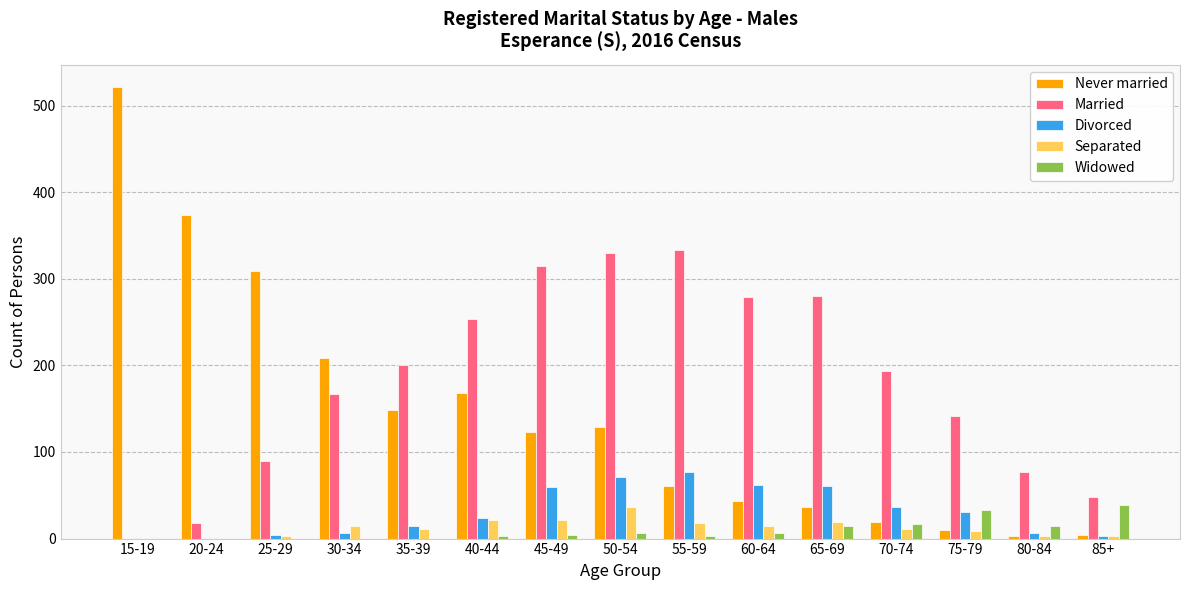

Which category has the highest value across all series?

15-19